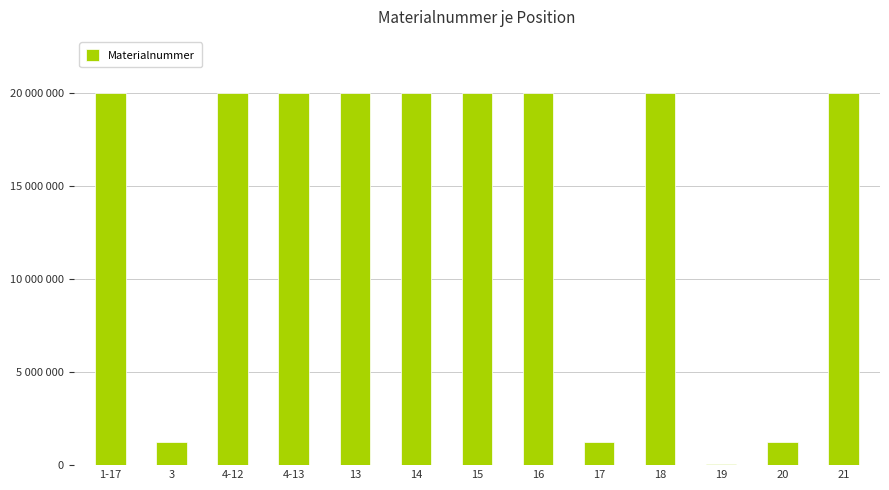

Rank the categories by value from highest to lowest.

4-12, 4-13, 1-17, 21, 18, 16, 15, 14, 13, 20, 3, 17, 19